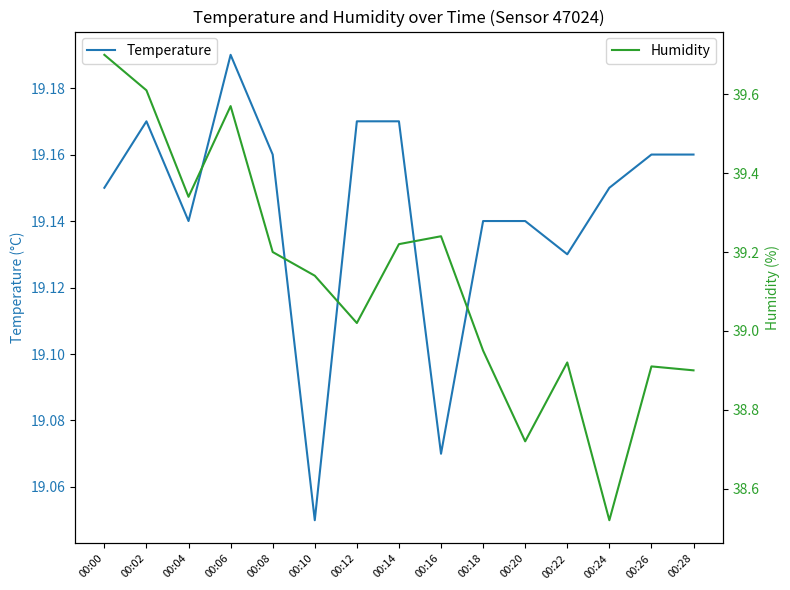

Which series has the largest range (max minus min)?

Humidity